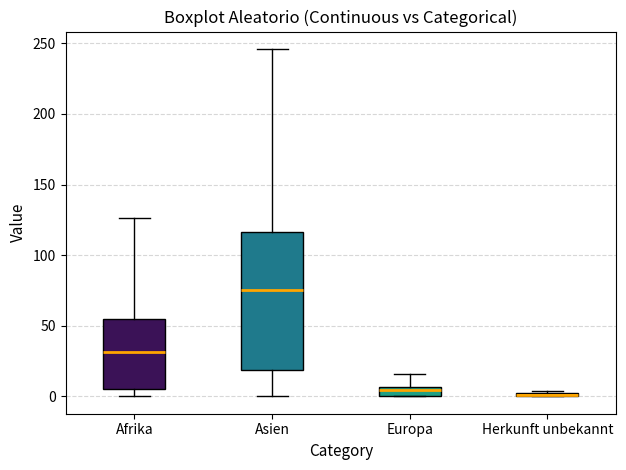

Which box is the tallest, from its lower edge to its upper edge?

Asien